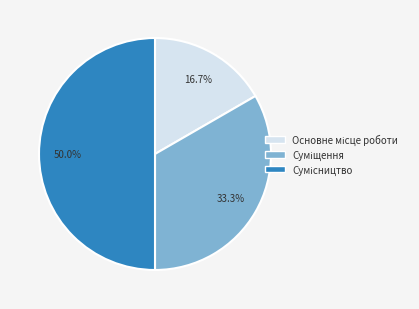

What is the change in value from Суміщення to Сумісництво?

+1